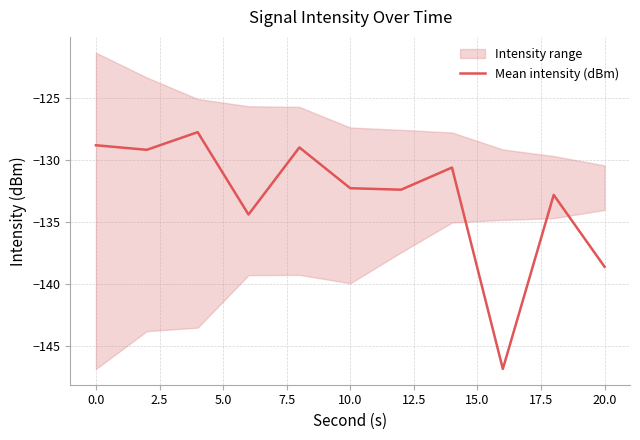

Reading left to right, extract all data points from this chart.

-128.8	-129.2	-127.8	-134.4	-129.0	-132.3	-132.4	-130.6	-146.8	-132.8	-138.6